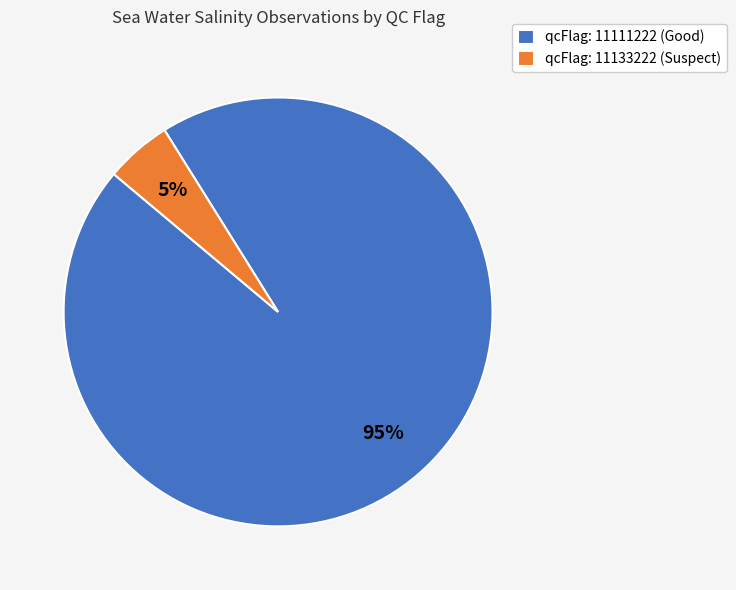

What percentage is the qcFlag: 11133222 (Suspect) slice, to the nearest percent?

5%